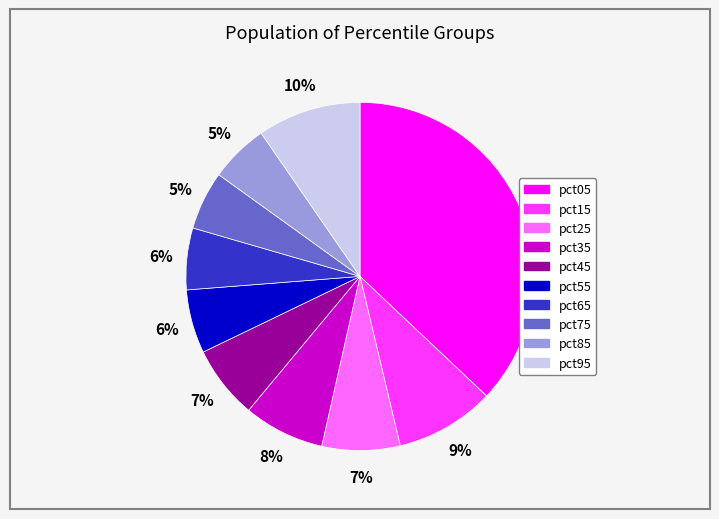

Between pct55 and pct95, which is larger?

pct95